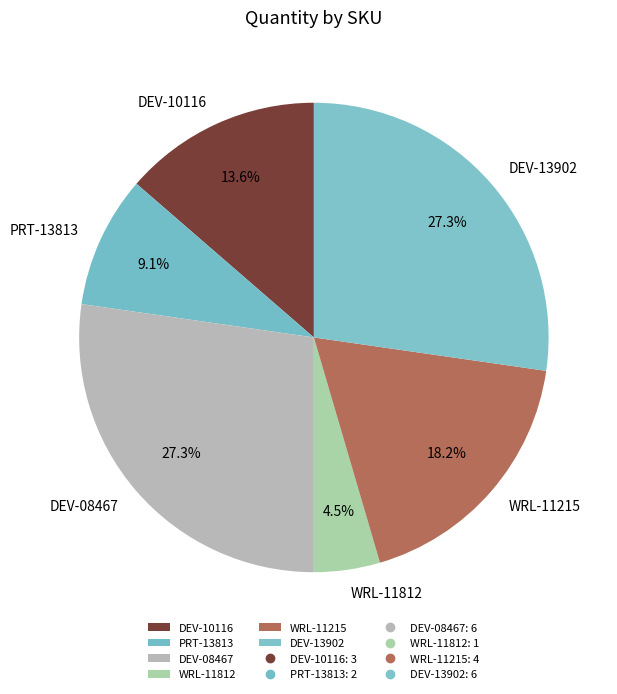

To the nearest percent, what percentage of the pie is DEV-10116?

14%